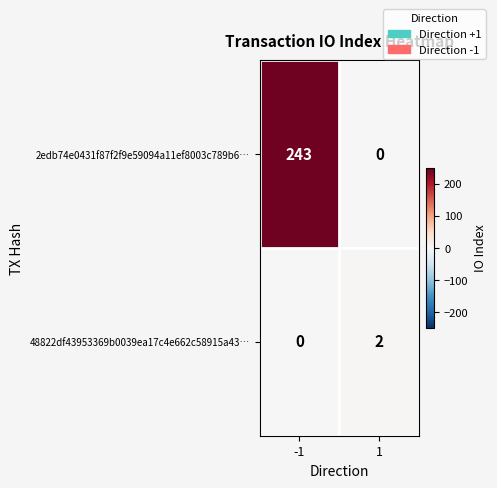

Reading left to right, extract all data points from this chart.

2edb74e0431f87f2f9e59094a11ef8003c789b6…: 243	0
48822df43953369b0039ea17c4e662c58915a43…: 0	2